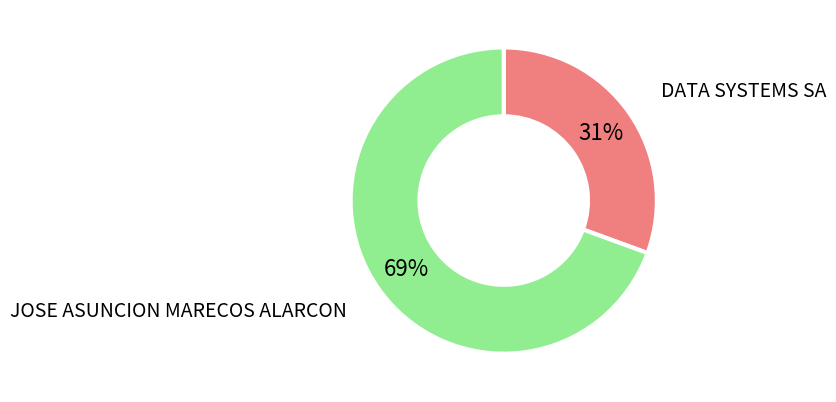

Combined, do JOSE ASUNCION MARECOS ALARCON and DATA SYSTEMS SA account for over 50%?

Yes